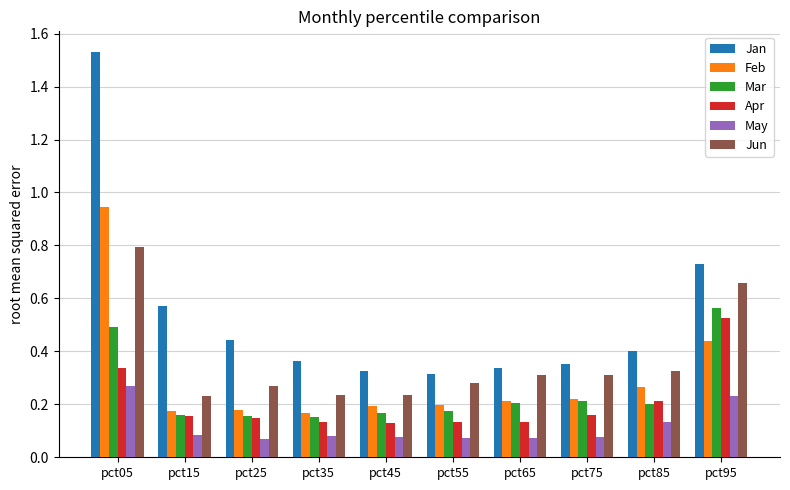

Is the value of Jun at pct65 greater than the value of May at pct05?

Yes